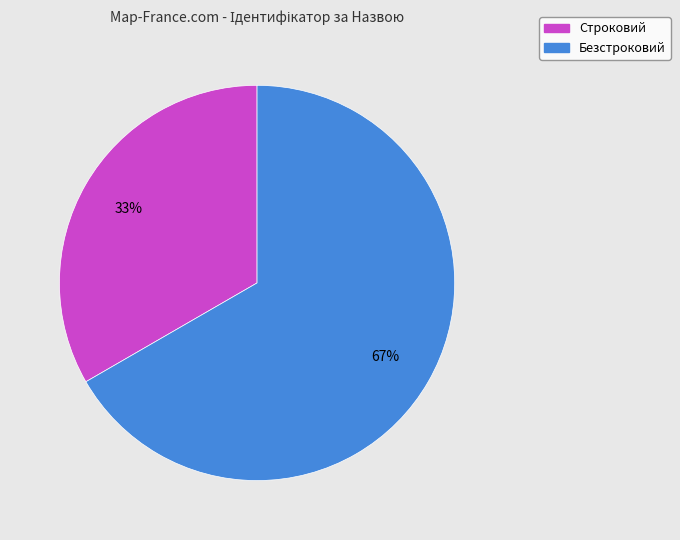

Does Безстроковий represent more than half of the total?

Yes